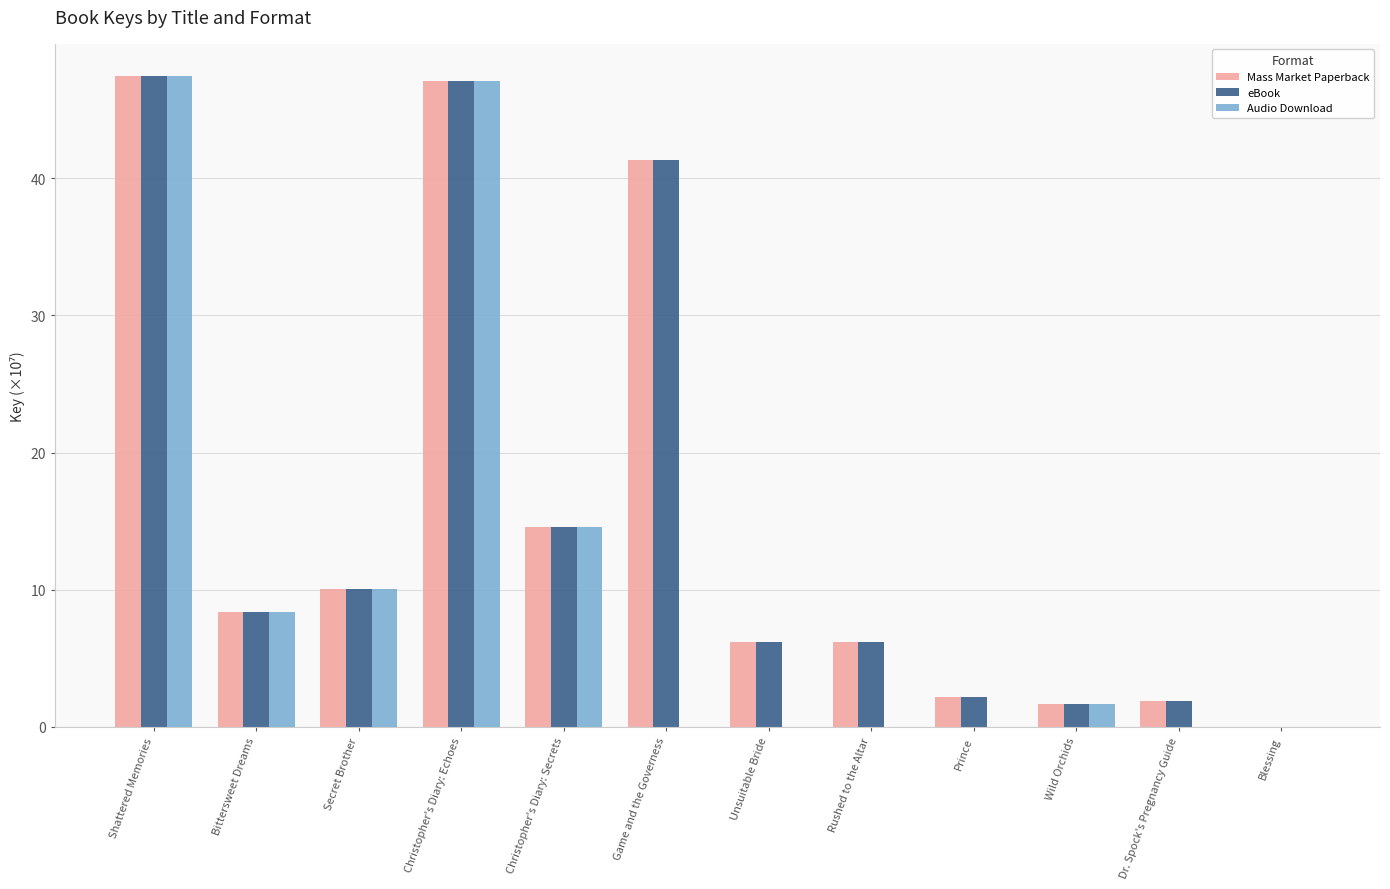

What is the maximum value for Audio Download?

47.4